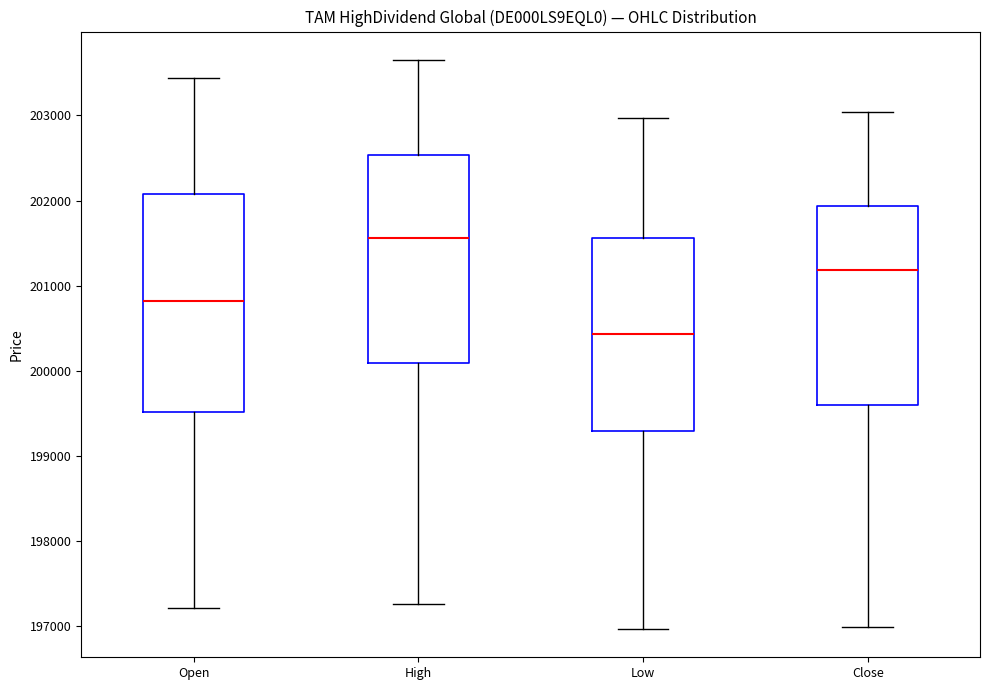

Which box is the tallest, from its lower edge to its upper edge?

Open